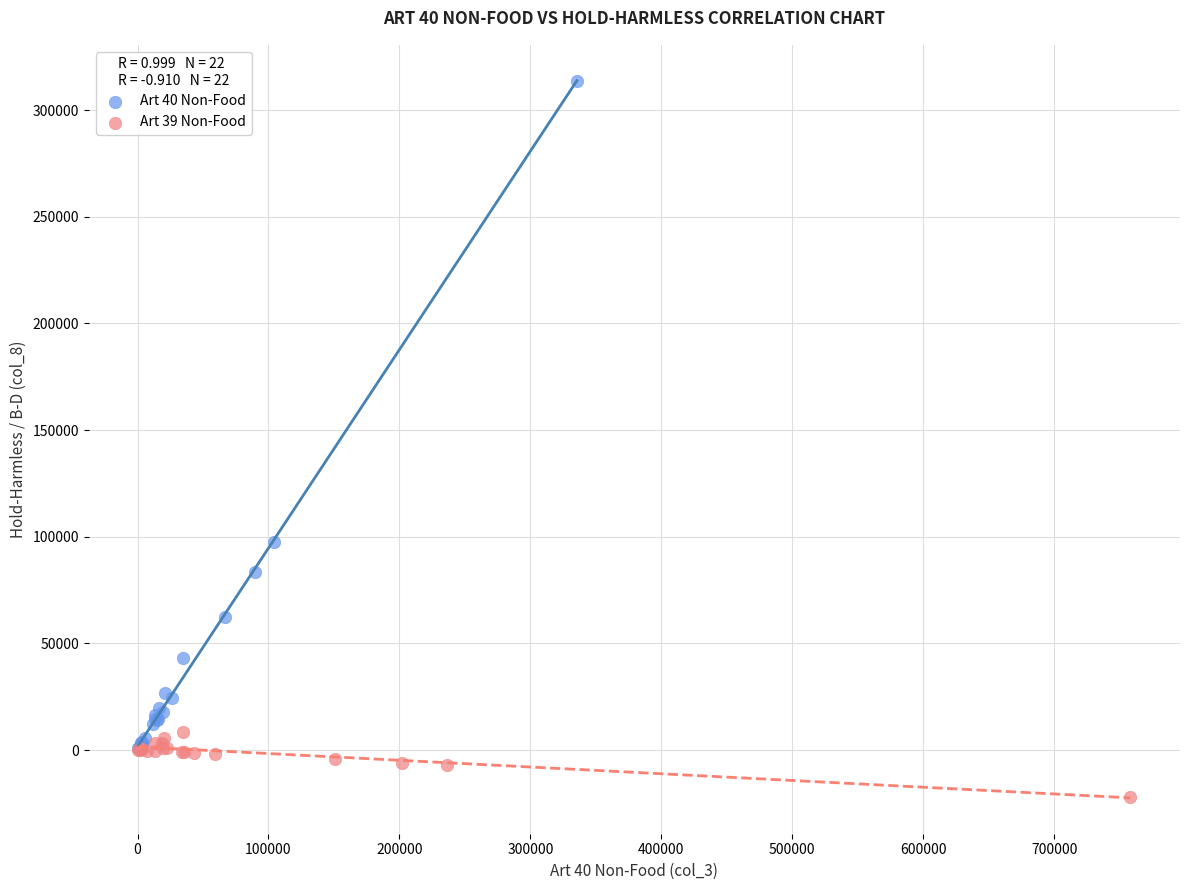

What are all the series names shown in the legend?

Art 40 Non-Food, Art 39 Non-Food